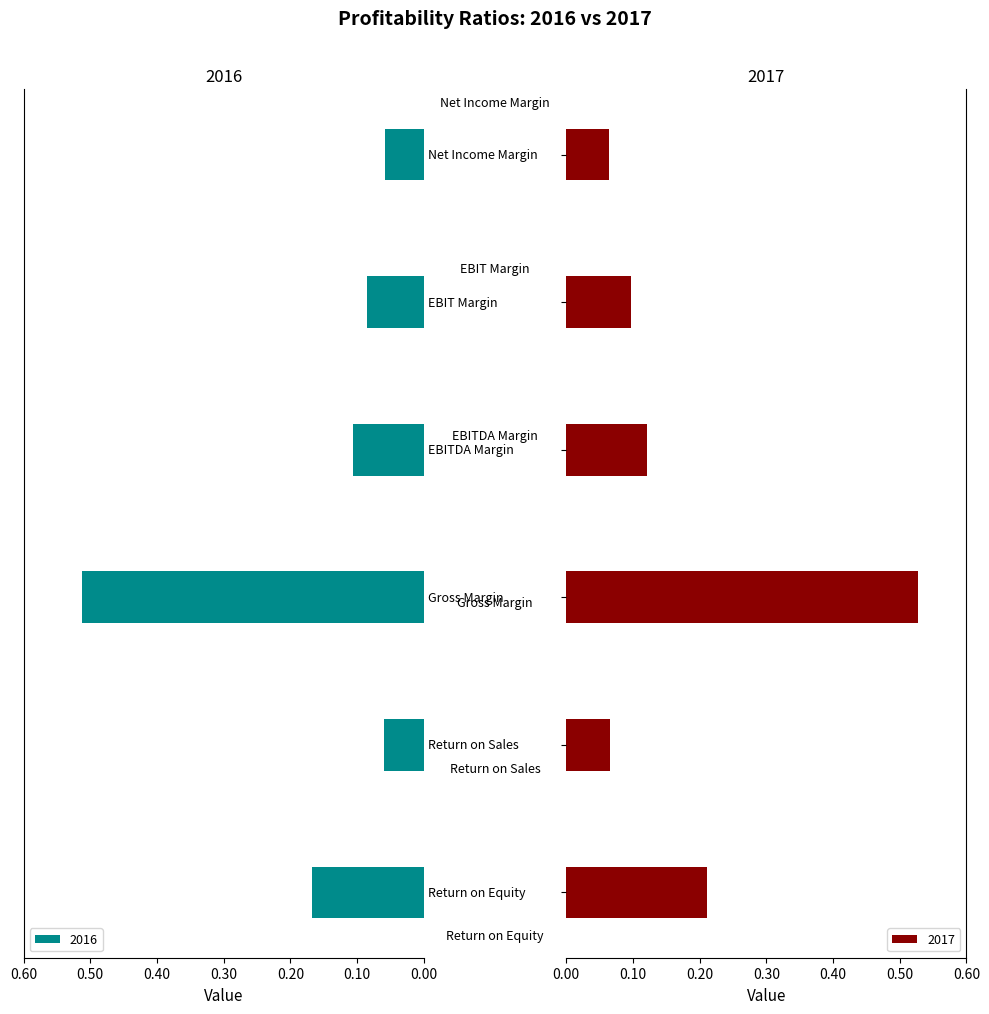

How many 2017 values are between 0 and 1?

6